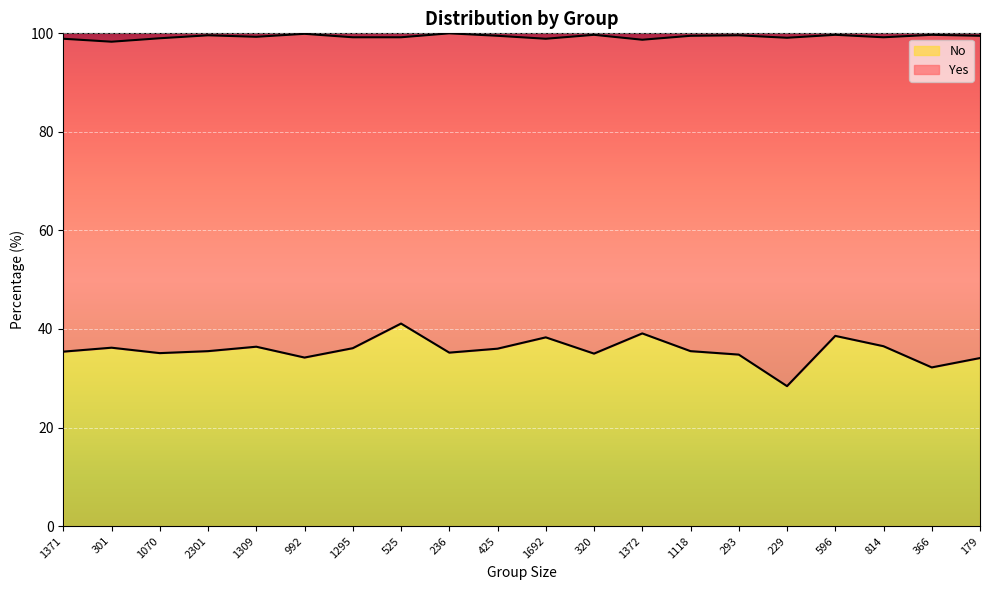

What is the smallest value displayed?

28.4